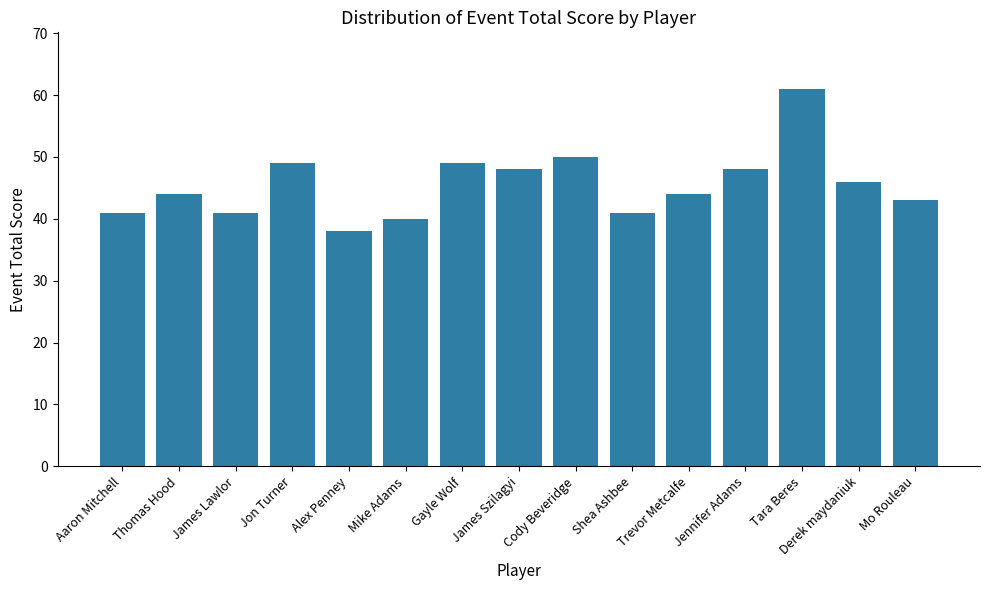

Between Thomas Hood and James Lawlor, which is larger?

Thomas Hood